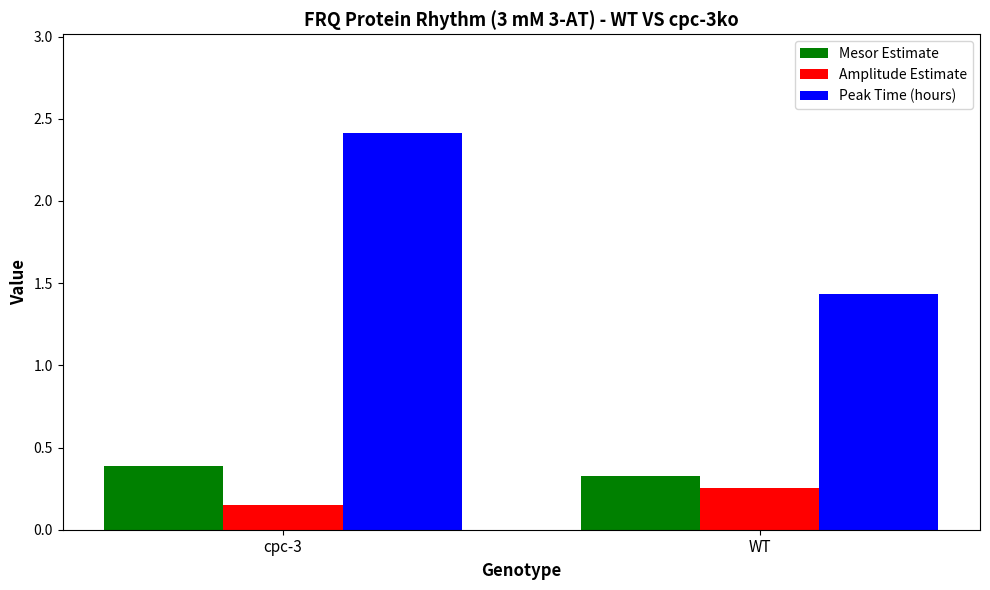

At which category is the sum across all series the highest?

cpc-3